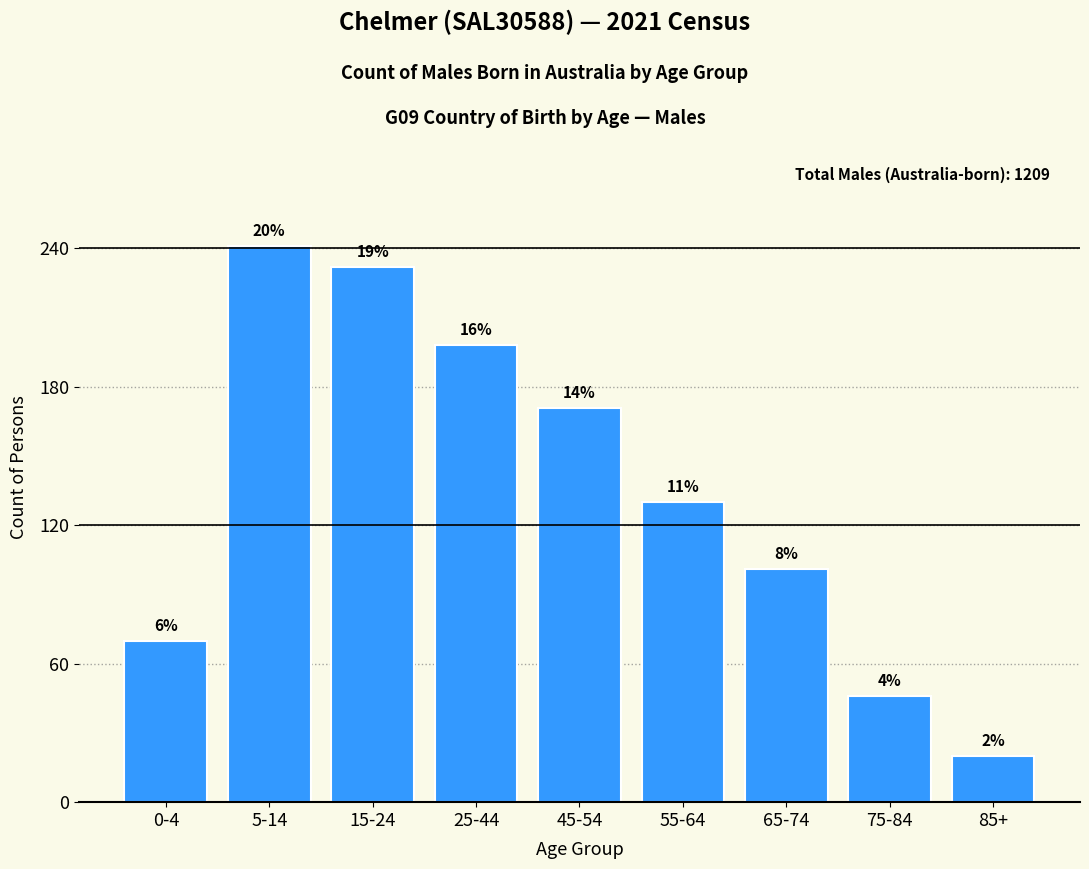

How many bars are there in total?

9